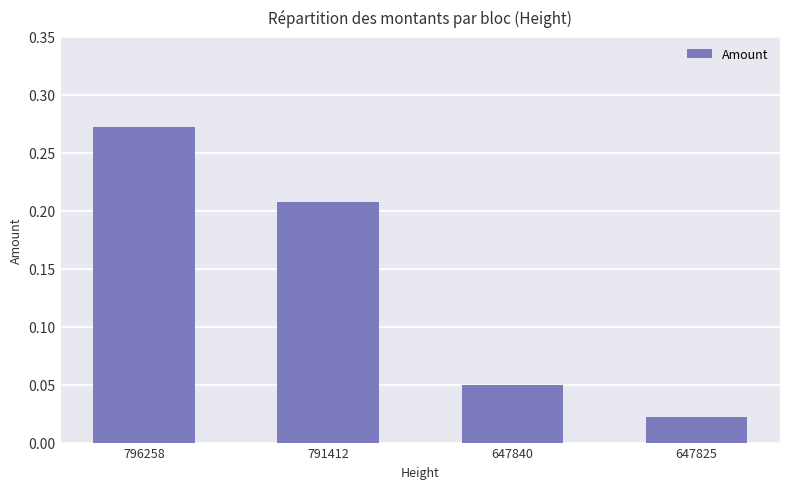

Which category has the lowest value across all series?

647825